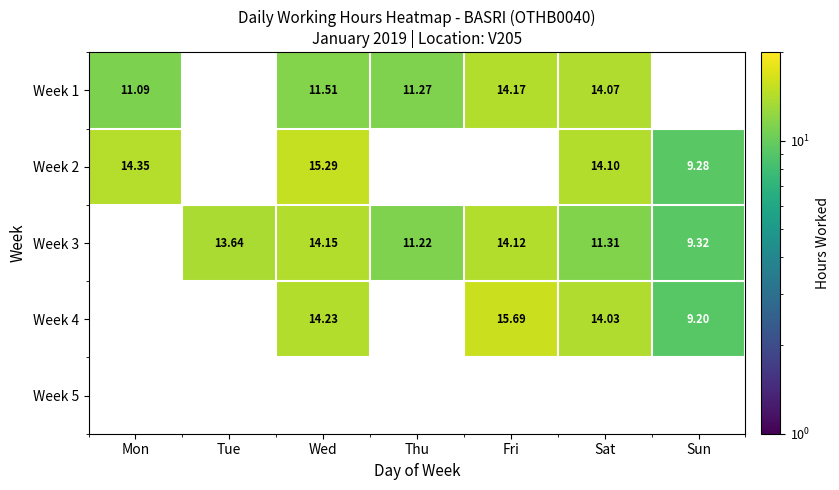

Count the number of data series in this chart.

5